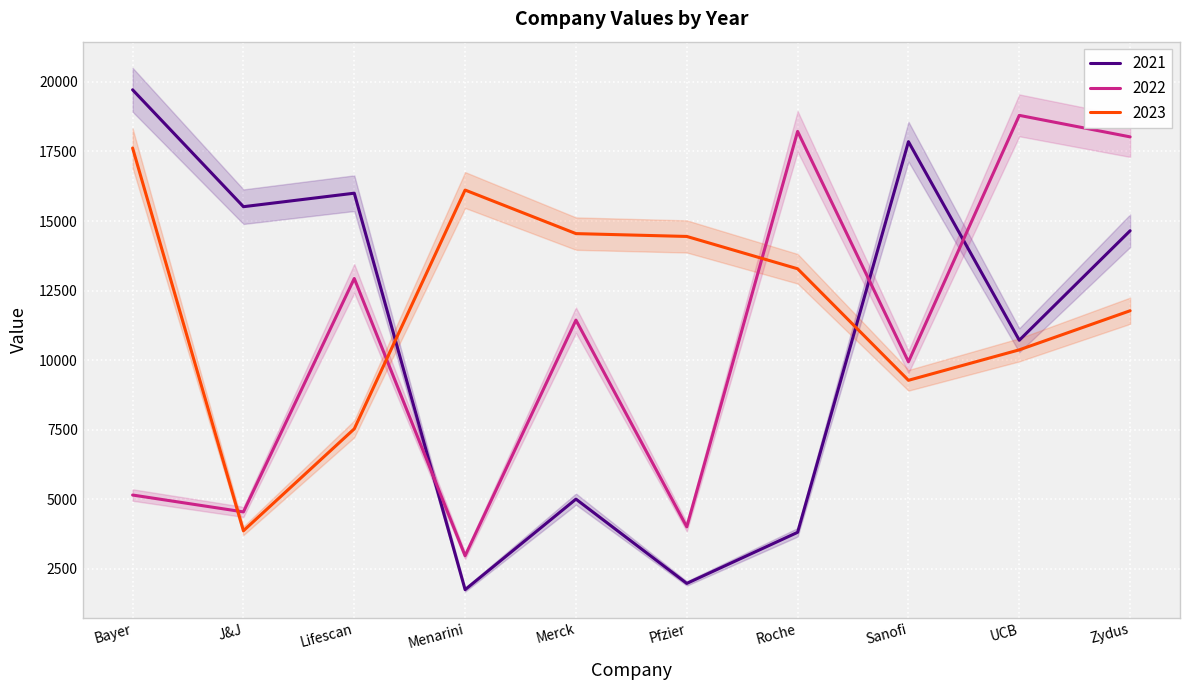

What is the label of the 10th point from the left?

Zydus